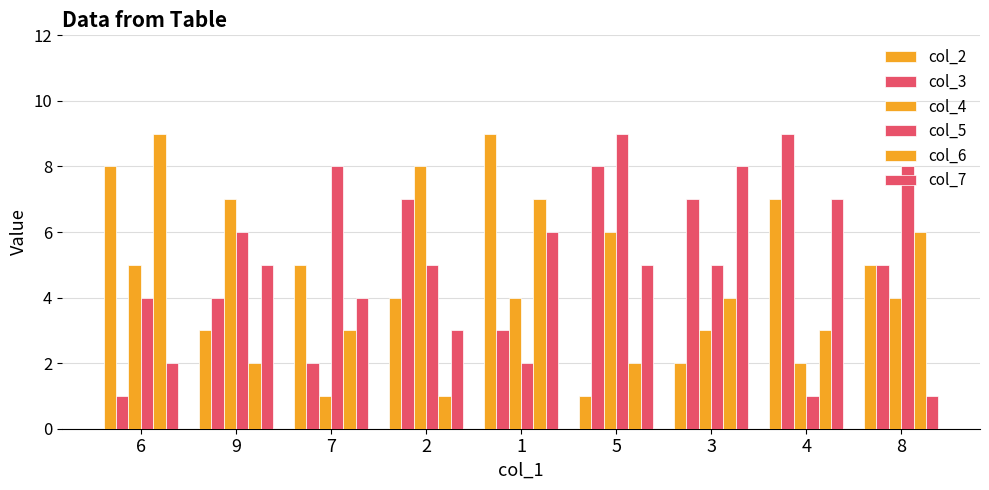

The col_2 series shows 1 at 3. True or false?

False